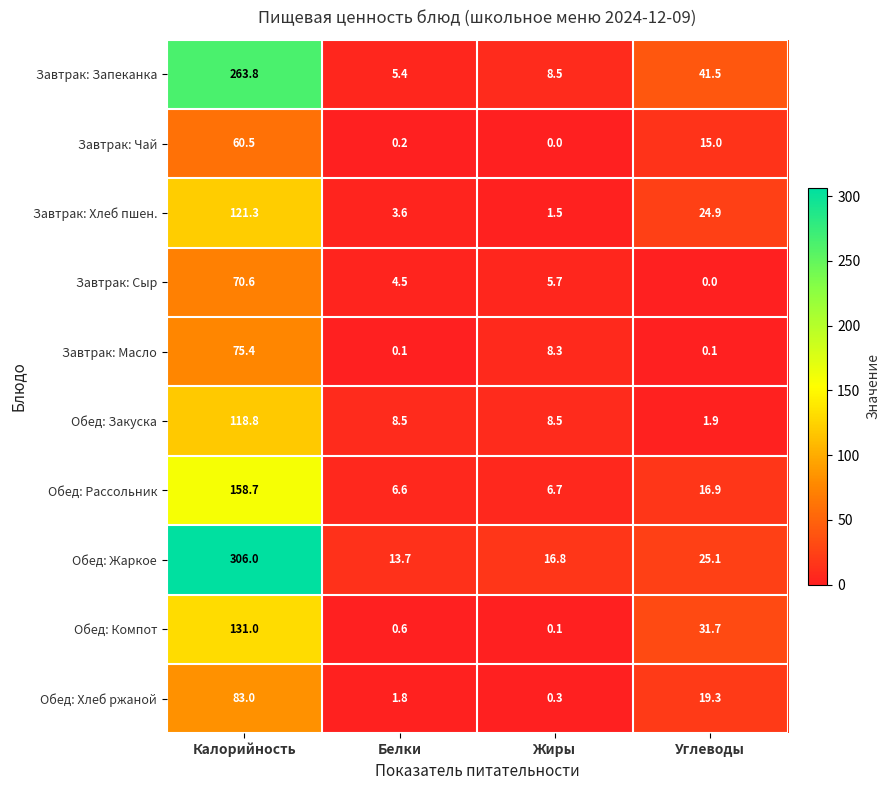

What is the maximum value for Завтрак: Сыр?

70.6